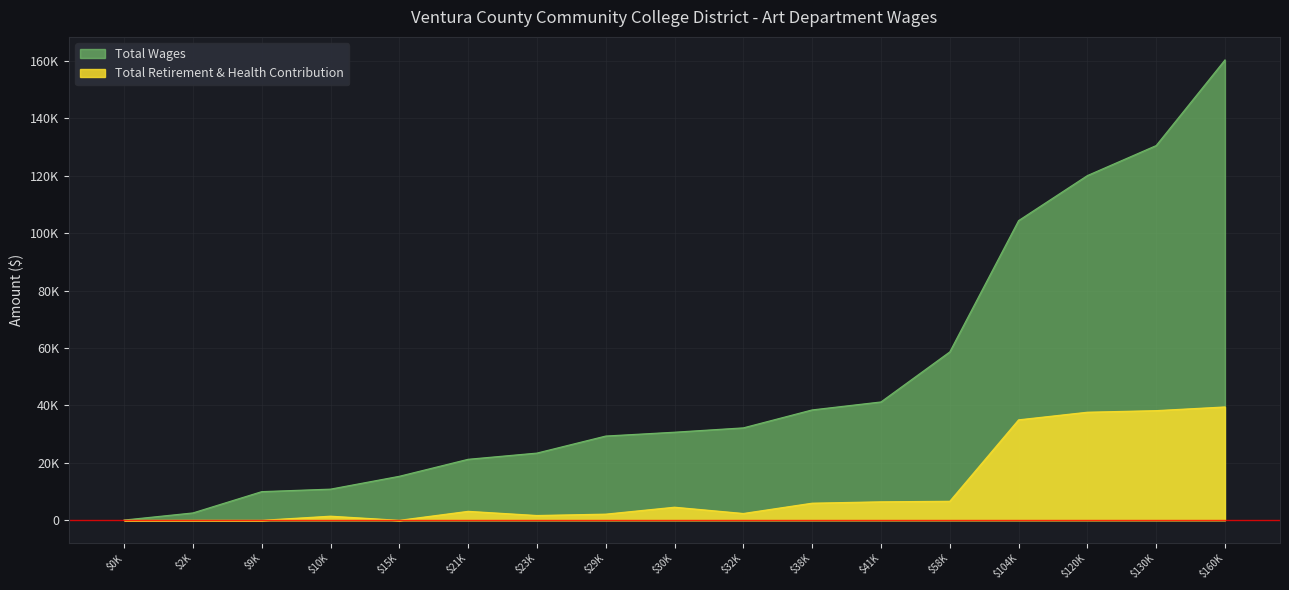

List the series in order of their peak value, lowest first.

Total Retirement & Health Contribution, Total Wages